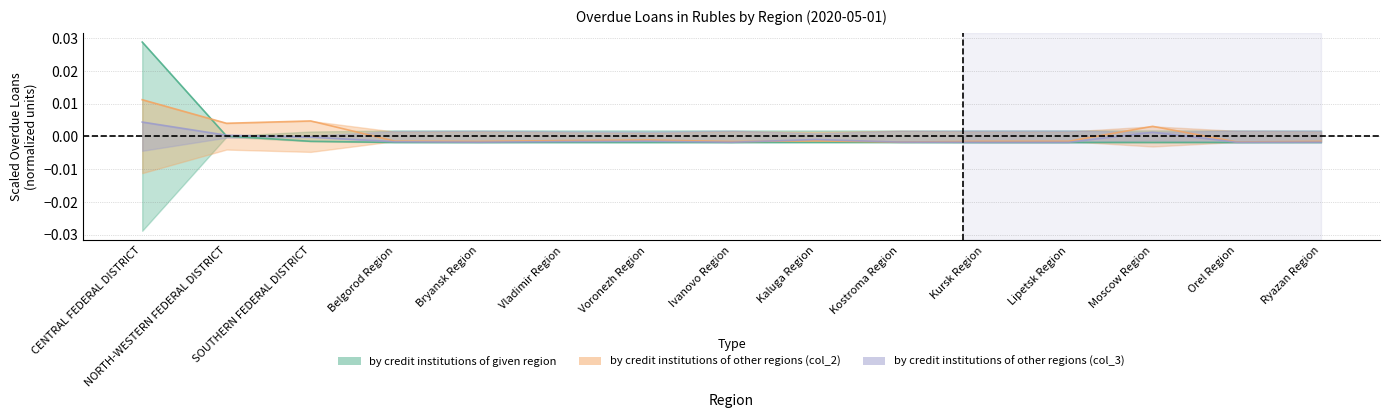

Between Voronezh Region and Kaluga Region, which series saw the biggest shift?

by credit institutions of other regions (col_3)